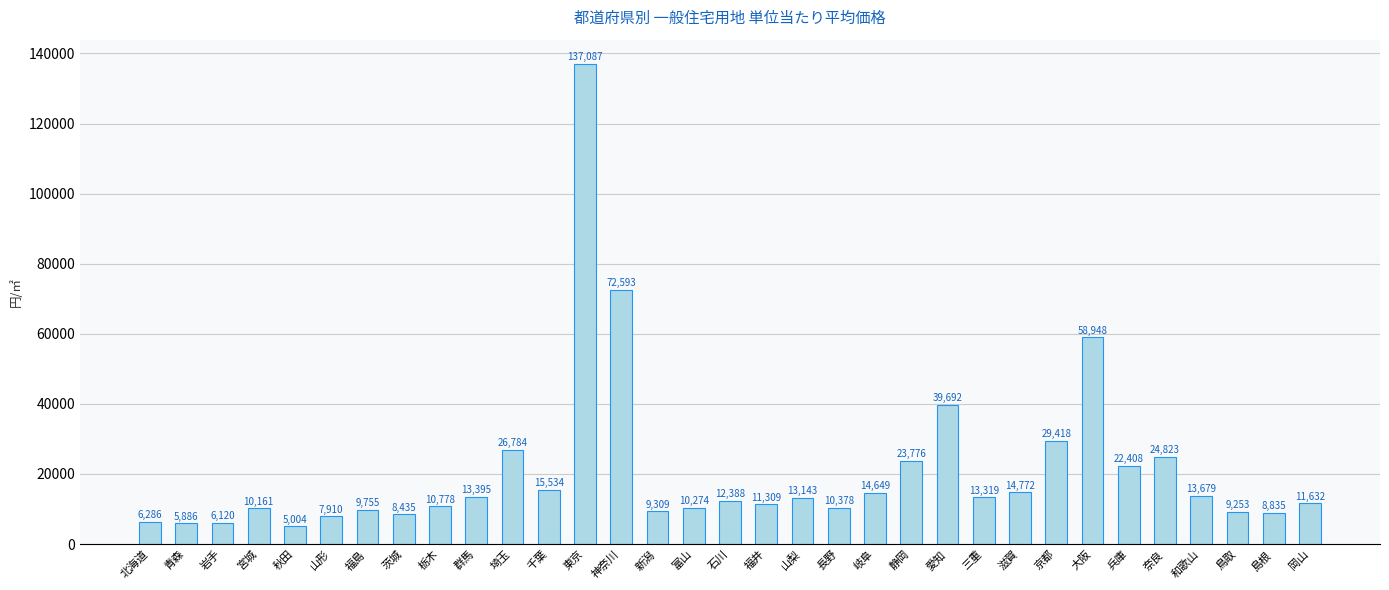

What is the label of the 18th bar from the right?

富山